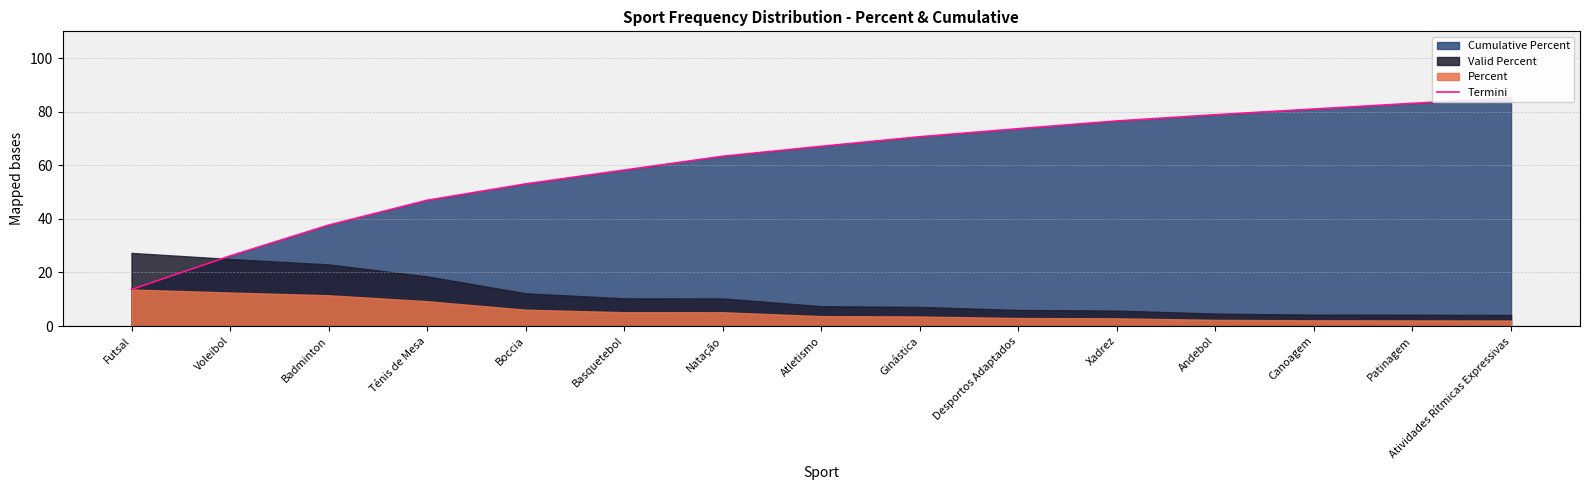

Is it true that the value at Futsal is 21.6?

False